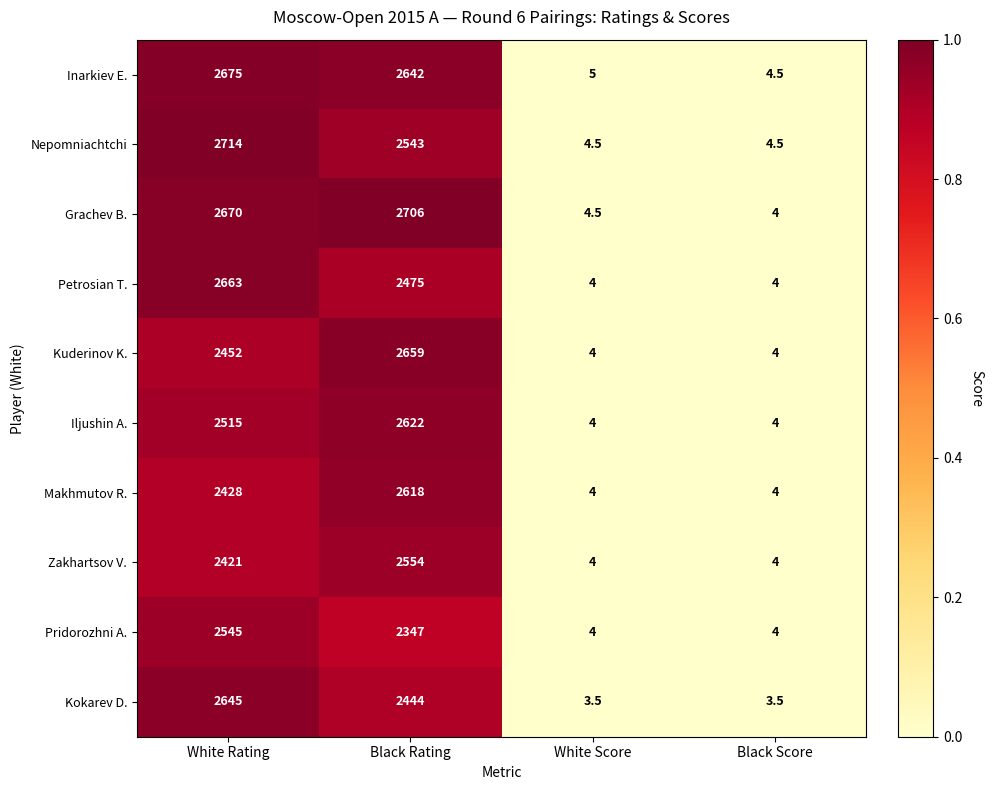

At which category is the sum across all series the highest?

White Rating